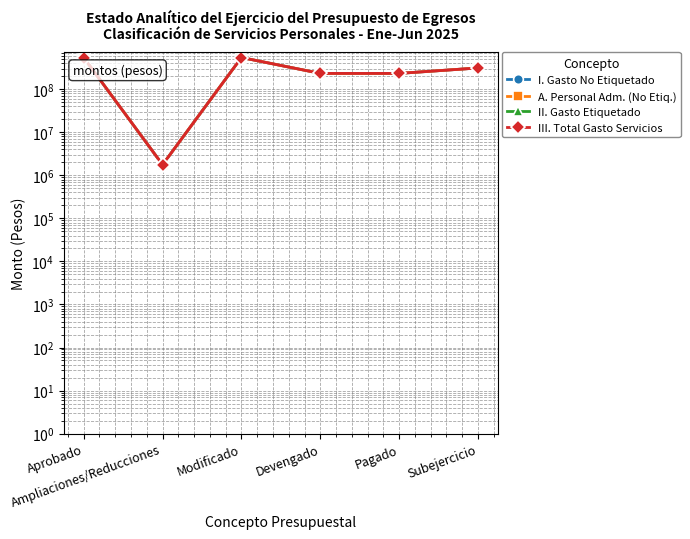

List the series in order of their peak value, highest first.

I. Gasto No Etiquetado, A. Personal Adm. (No Etiq.), III. Total Gasto Servicios, II. Gasto Etiquetado